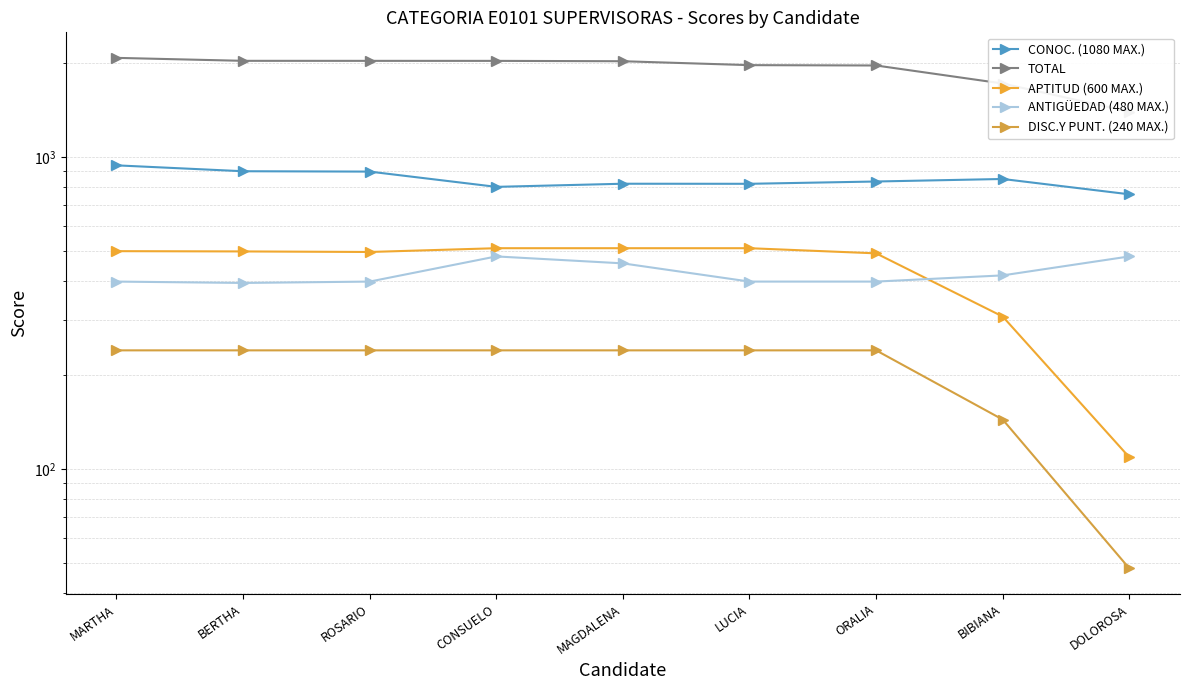

What is the difference between the maximum and minimum values in the CONOC. (1080 MAX.) series?

180.9